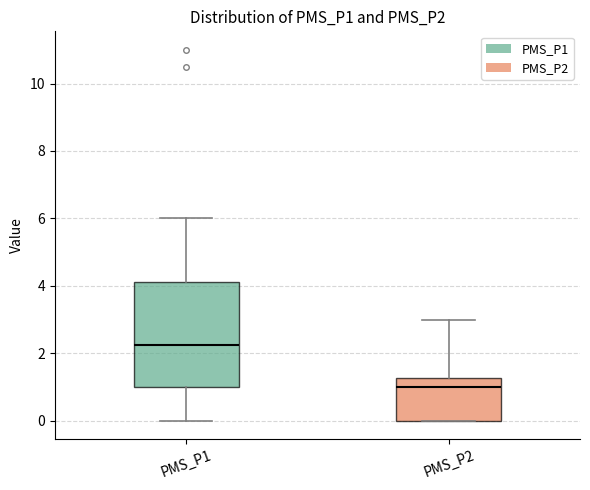

Reading left to right, transcribe this box plot: for each box, give where its median line is, the range the box spans, and where its two whiskers end, as read against the y-axis. The values are not printed on the chart, so give them approximately, as read against the axis.

PMS_P1: median 2.2, box 1.0 to 4.2, whiskers 0.0 to 6.0
PMS_P2: median 1.0, box 0.0 to 1.2, whiskers 0.0 to 3.0